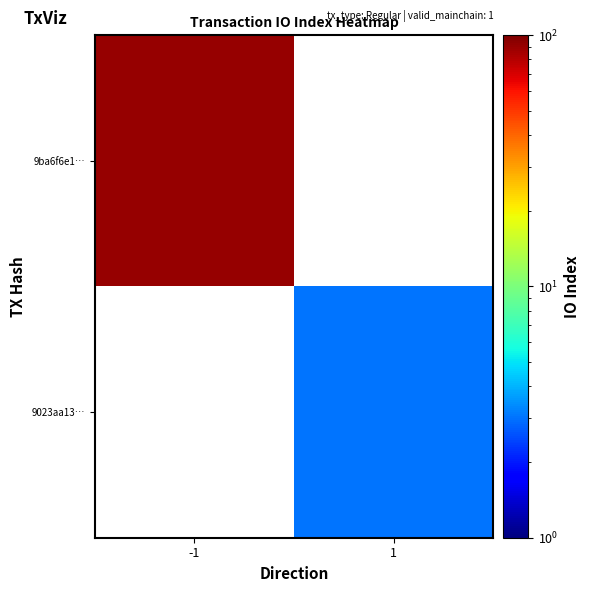

What is the maximum value shown in the chart?

91.0